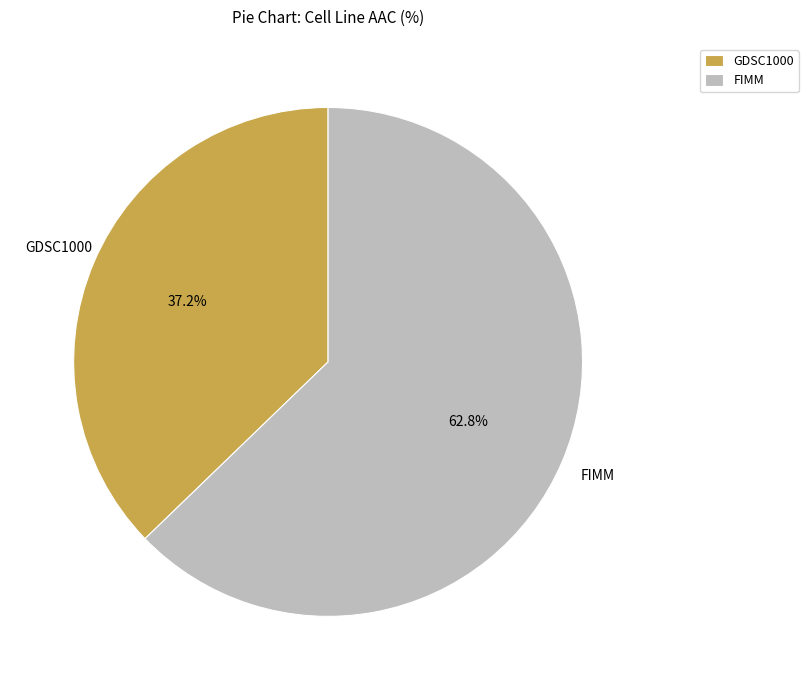

What is the largest slice in the pie chart?

FIMM